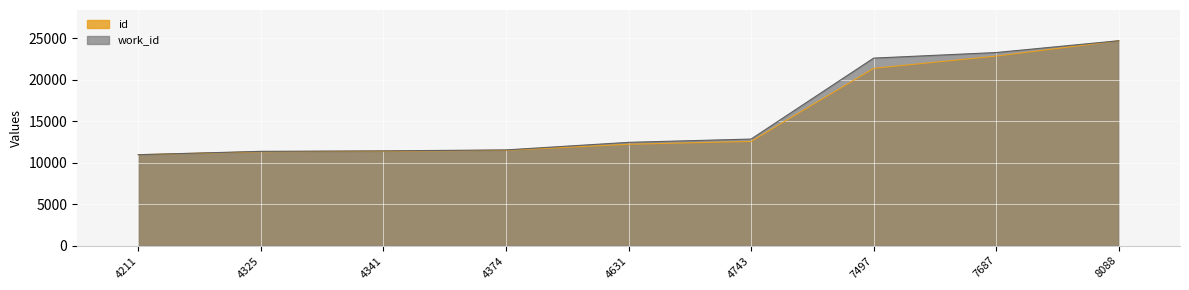

What is the difference between the maximum and minimum values in the work_id_scaled series?

13719.0